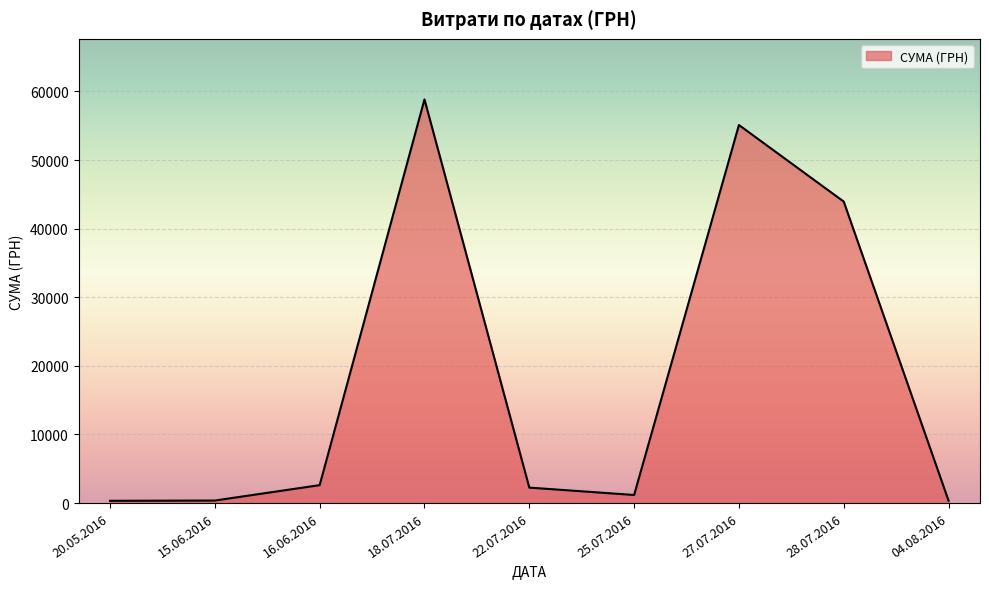

What is the greatest value displayed?

58840.0